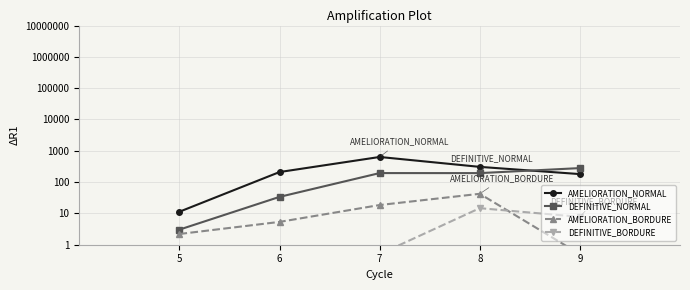

The AMELIORATION_BORDURE series shows 42.3 at 8. True or false?

True